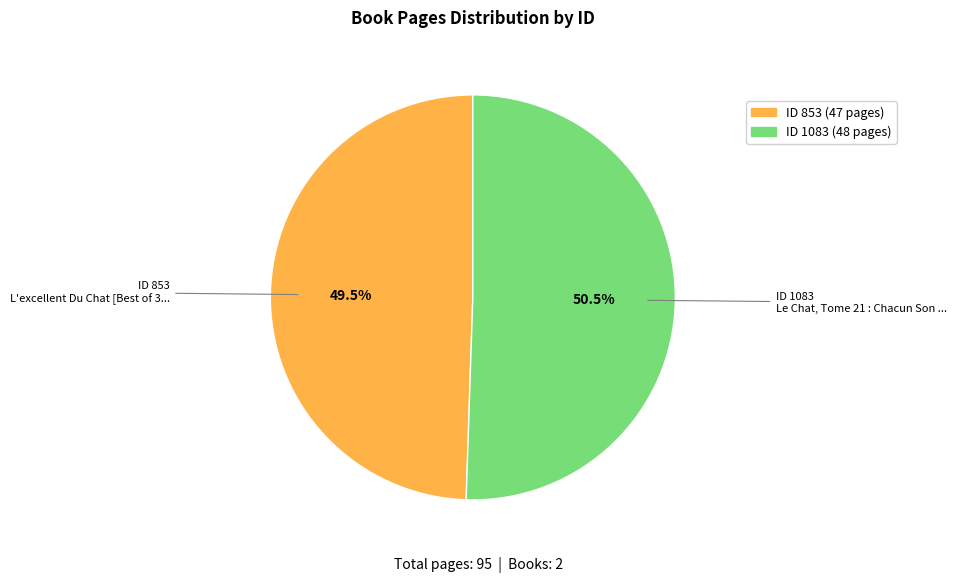

Does any single category account for the majority?

Yes